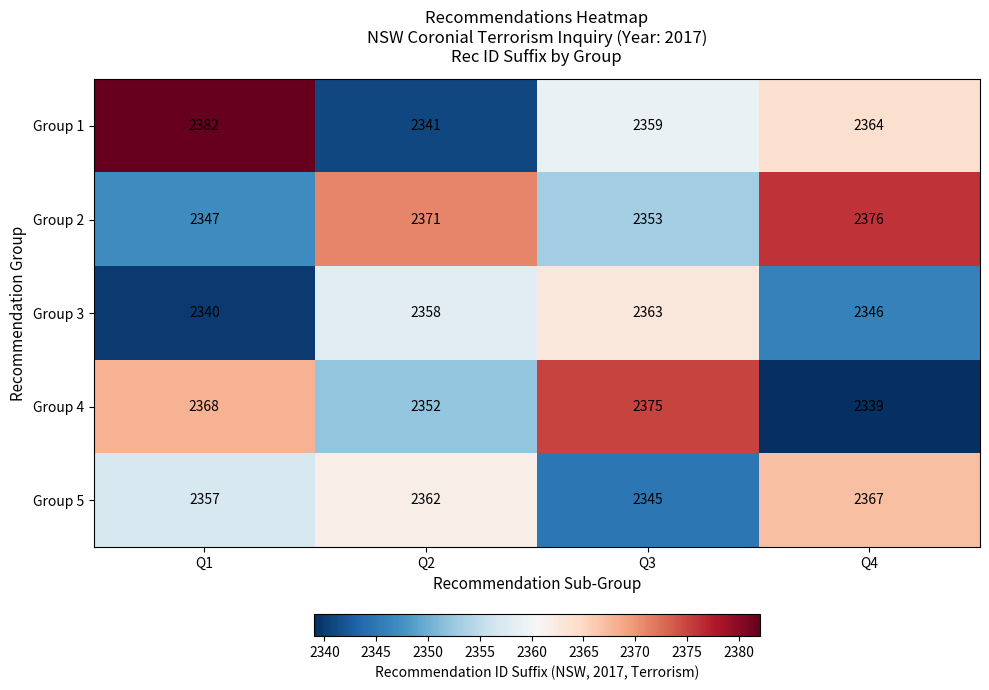

What is the highest value of the Group 1 series?

2382